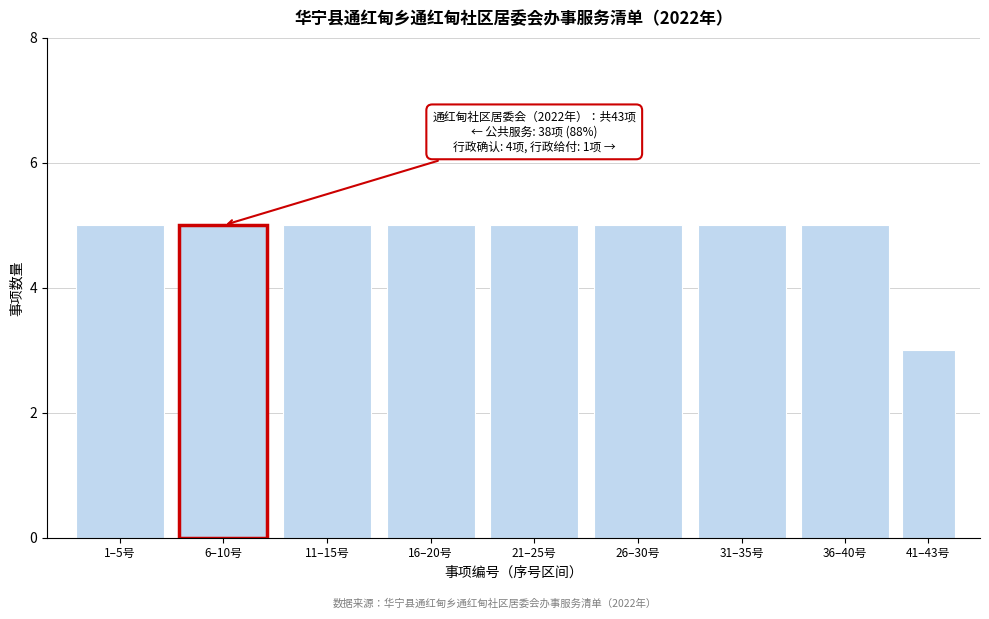

Reading left to right, extract all data points from this chart.

5	5	5	5	5	5	5	5	3